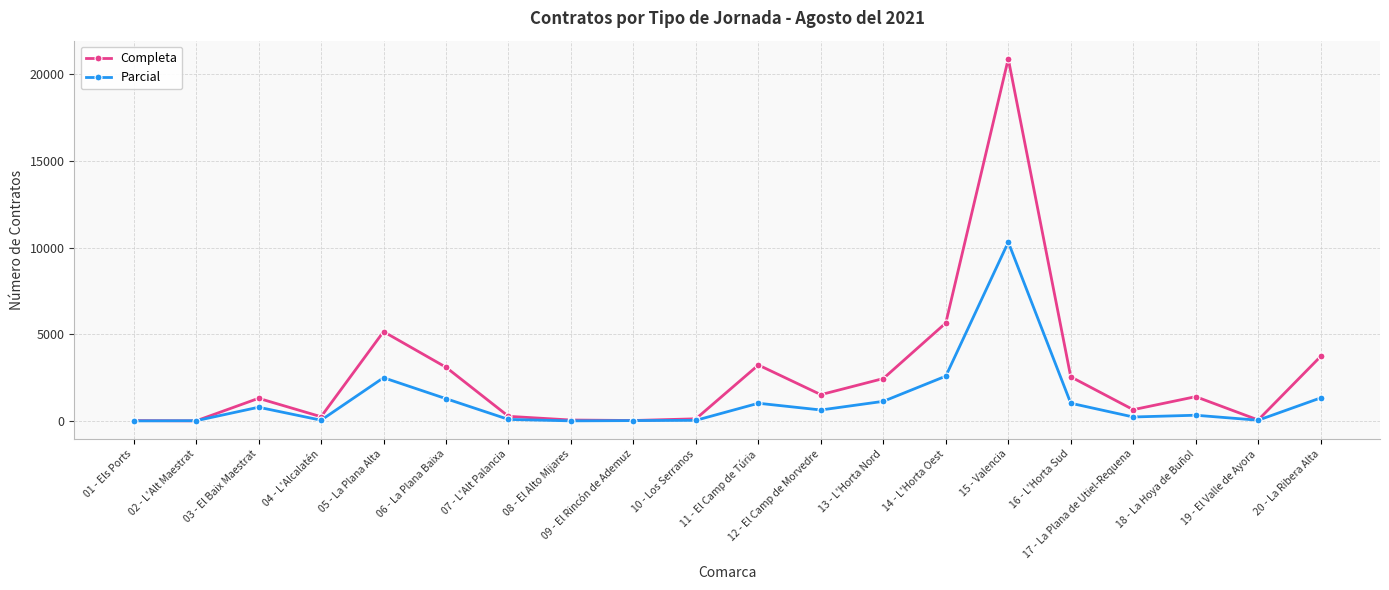

At how many categories does at least one series exceed 4682?

3